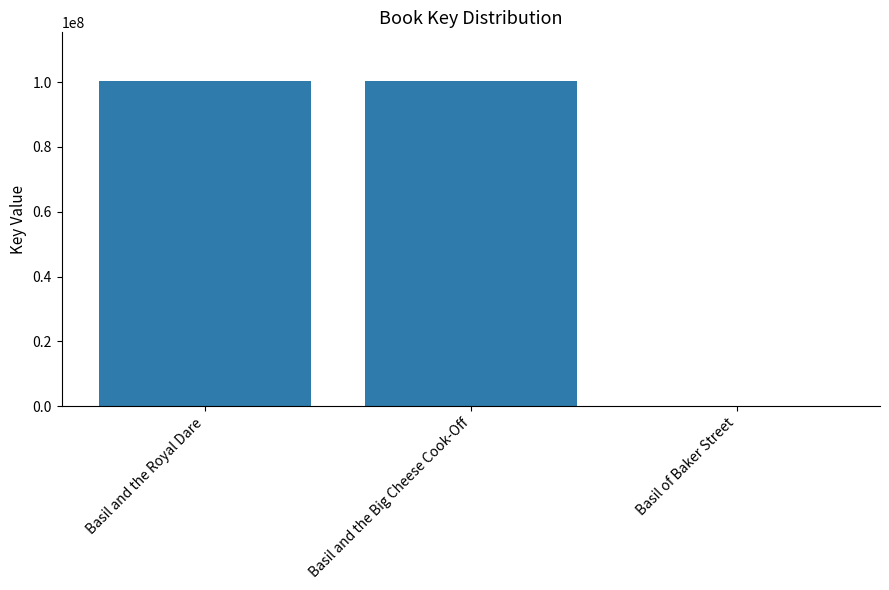

What is the change in value from Basil and the Royal Dare to Basil and the Big Cheese Cook-Off?

-2086